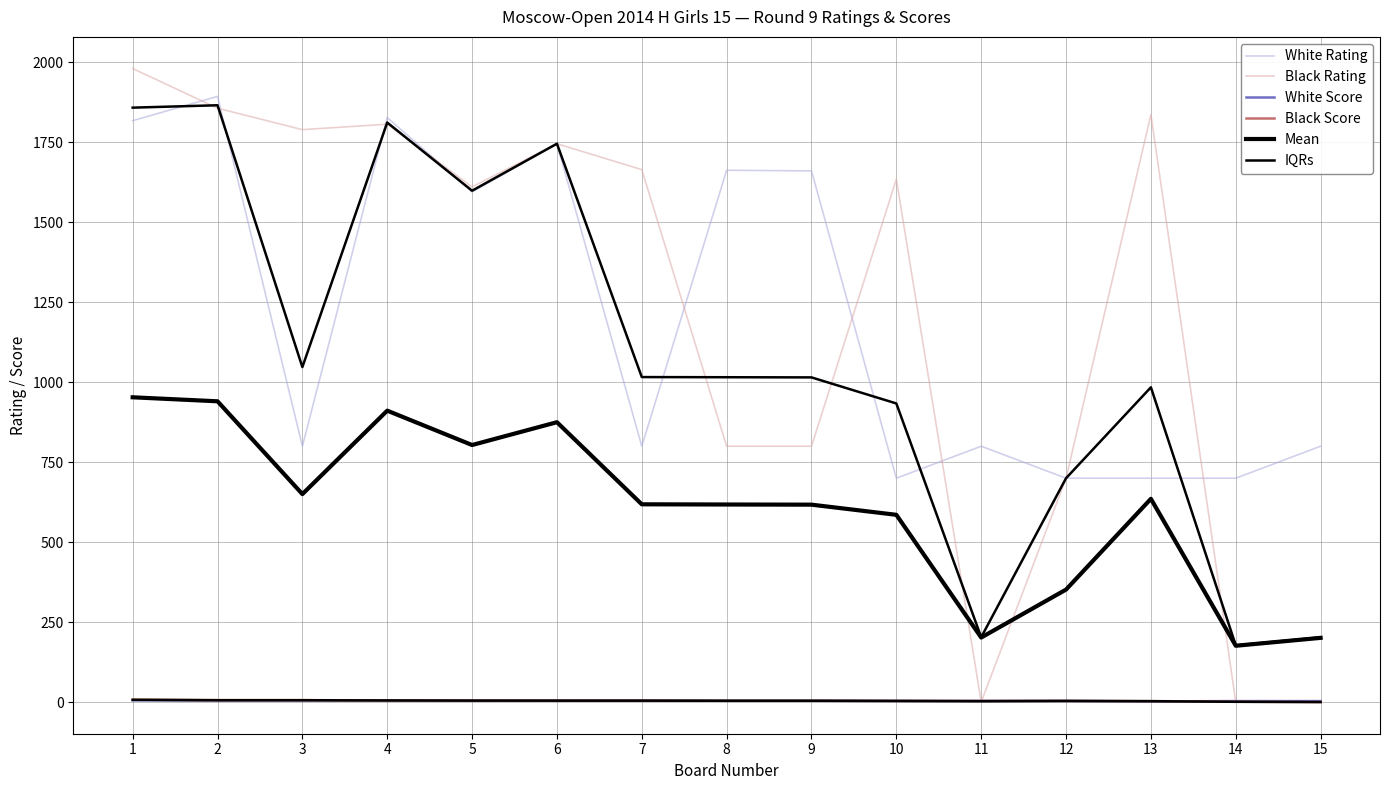

Reading left to right, extract all data points from this chart.

White Rating: 1=1818.0	2=1894.0	3=800.0	4=1828.0	5=1595.0	6=1746.0	7=800.0	8=1663.0	9=1661.0	10=700.0	11=800.0	12=700.0	13=700.0	14=700.0	15=800.0
Black Rating: 1=1981.0	2=1857.0	3=1790.0	4=1807.0	5=1611.0	6=1746.0	7=1665.0	8=800.0	9=800.0	10=1635.0	11=0.0	12=700.0	13=1837.0	14=0.0	15=0.0
White Score: 1=5.5	2=5.0	3=5.0	4=5.0	5=4.5	6=4.0	7=4.5	8=4.0	9=4.0	10=3.5	11=3.5	12=3.5	13=2.0	14=3.0	15=3.0
Black Score: 1=7.5	2=6.0	3=6.0	4=5.0	5=4.5	6=4.5	7=4.0	8=4.0	9=4.0	10=3.5	11=3.5	12=3.5	13=3.0	14=1.0	15=0.0
Mean: 1=953.0	2=940.5	3=650.2	4=911.2	5=803.8	6=875.1	7=618.4	8=617.8	9=617.2	10=585.5	11=201.8	12=351.8	13=635.5	14=176.0	15=200.8
IQRs: 1=7.0	2=5.8	3=5.8	4=5.0	5=4.5	6=4.4	7=4.4	8=4.0	9=4.0	10=3.5	11=2.6	12=3.5	13=2.8	14=0.8	15=0.0